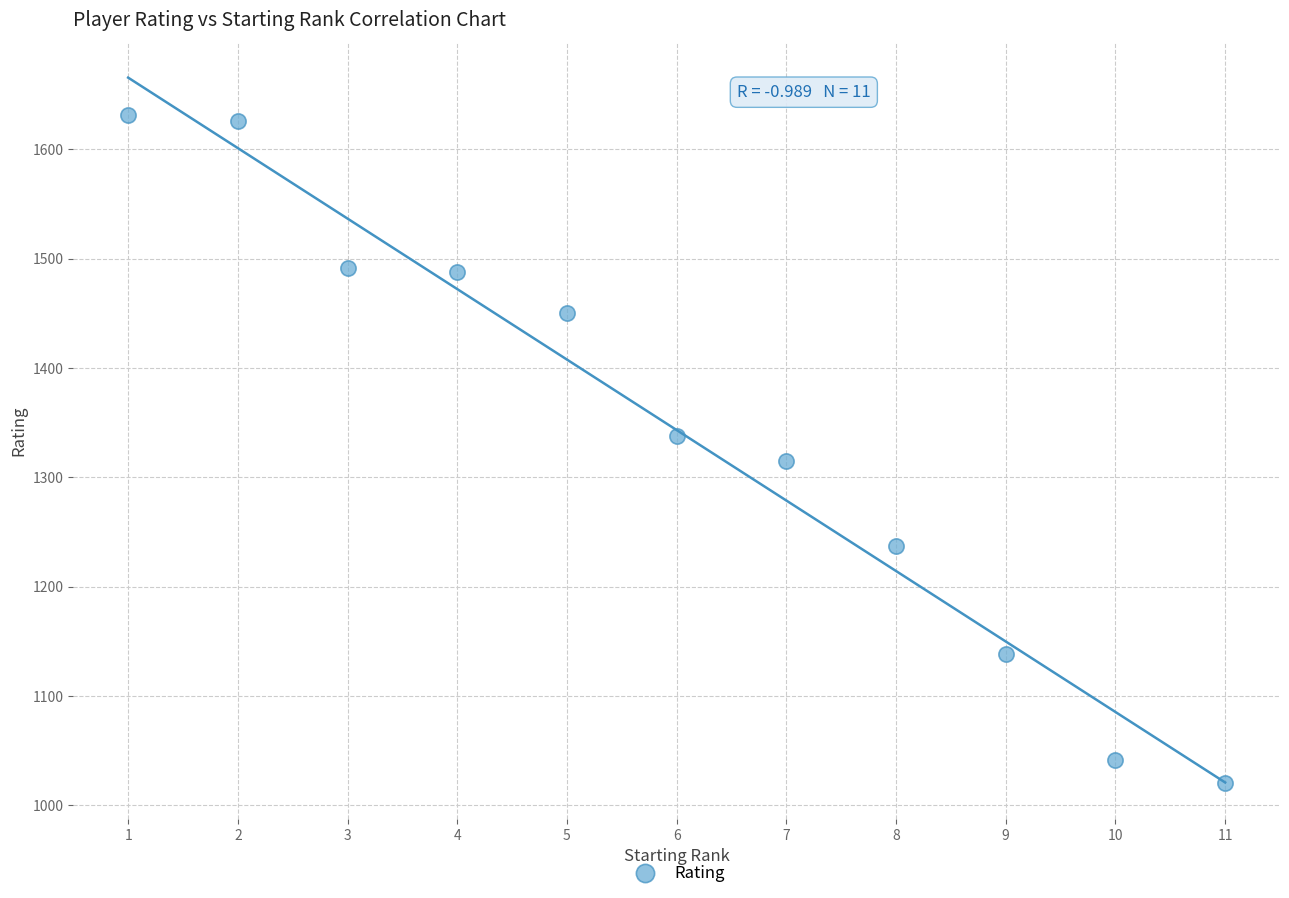

What is the range of X values (max minus min)?

10